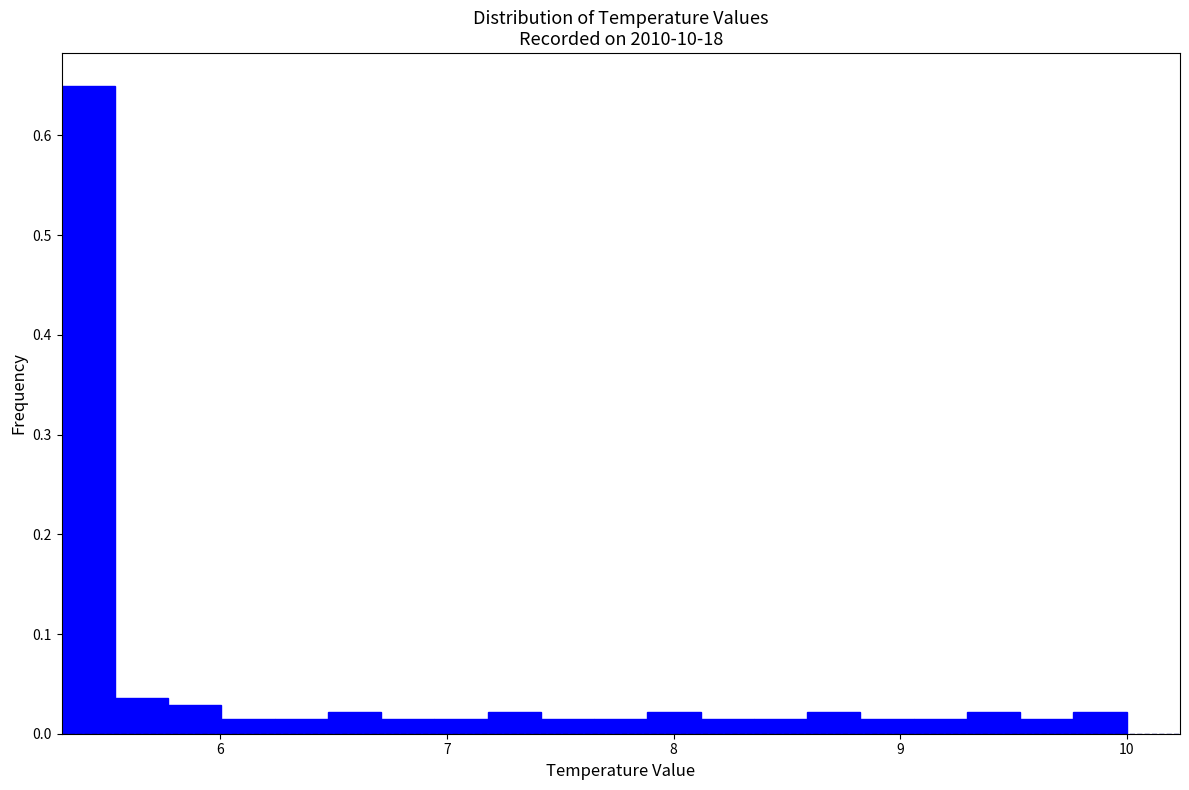

Around what value on the x-axis is the tallest bar? Give the approximate position of its centre, as read against the axis.

5.4